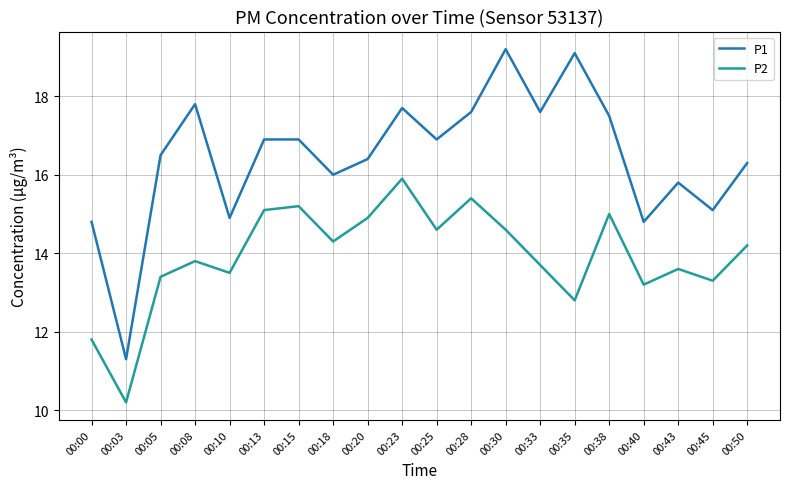

Read the P1 value at 00:10.

14.9